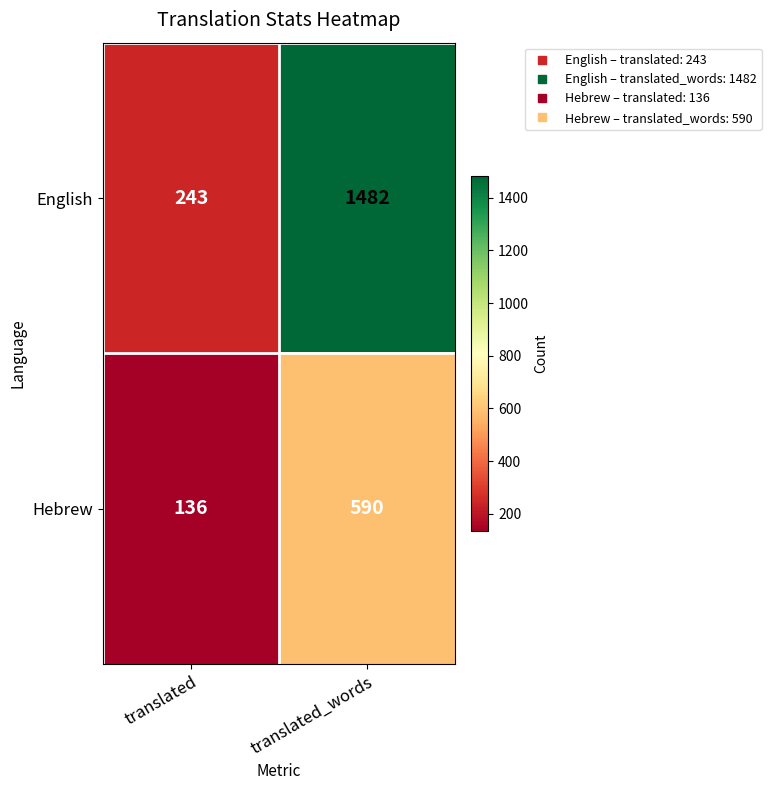

At which label is Hebrew closest to 363?

translated